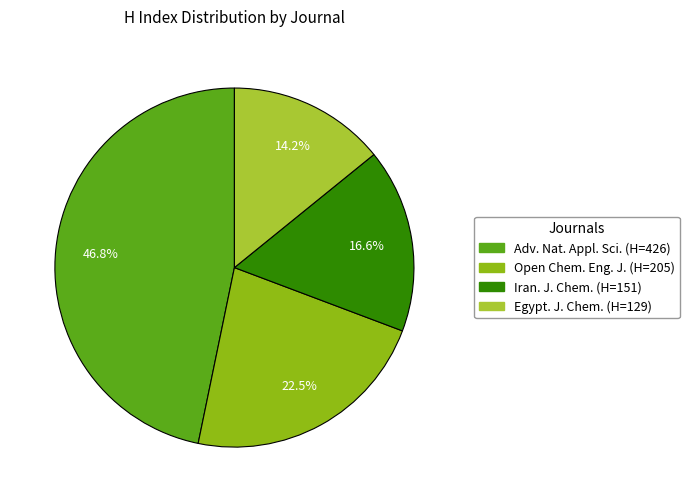

Is there any slice that represents more than half of the pie?

No